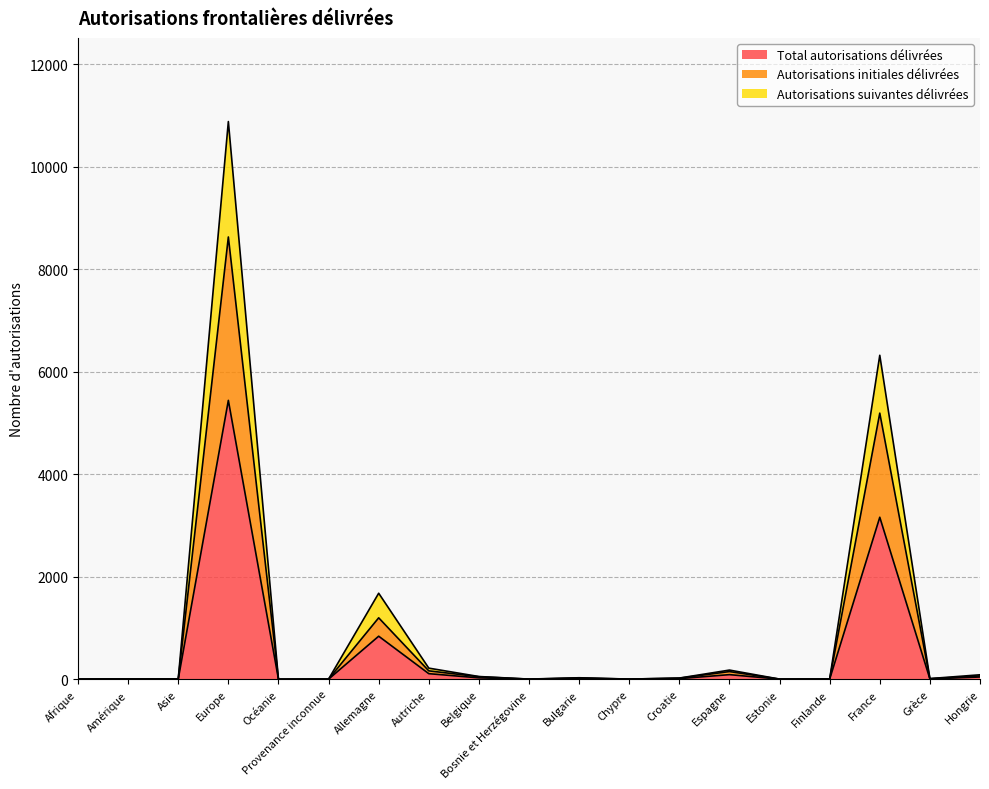

Is the value of Autorisations initiales délivrées at Grèce greater than the value of Autorisations suivantes délivrées at Amérique?

Yes